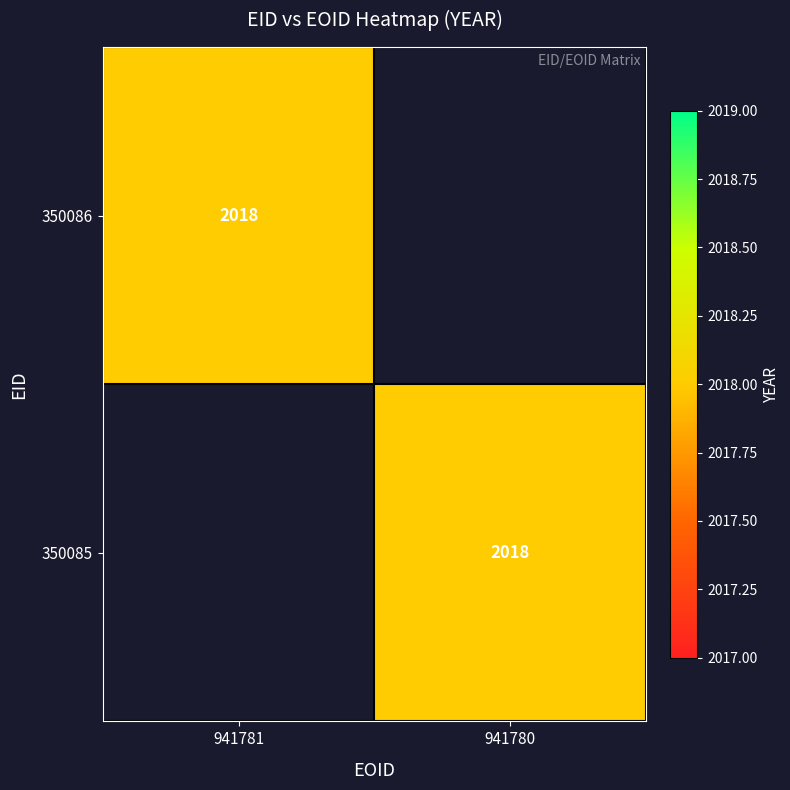

What is the difference between the highest and lowest values at 941781?

2018